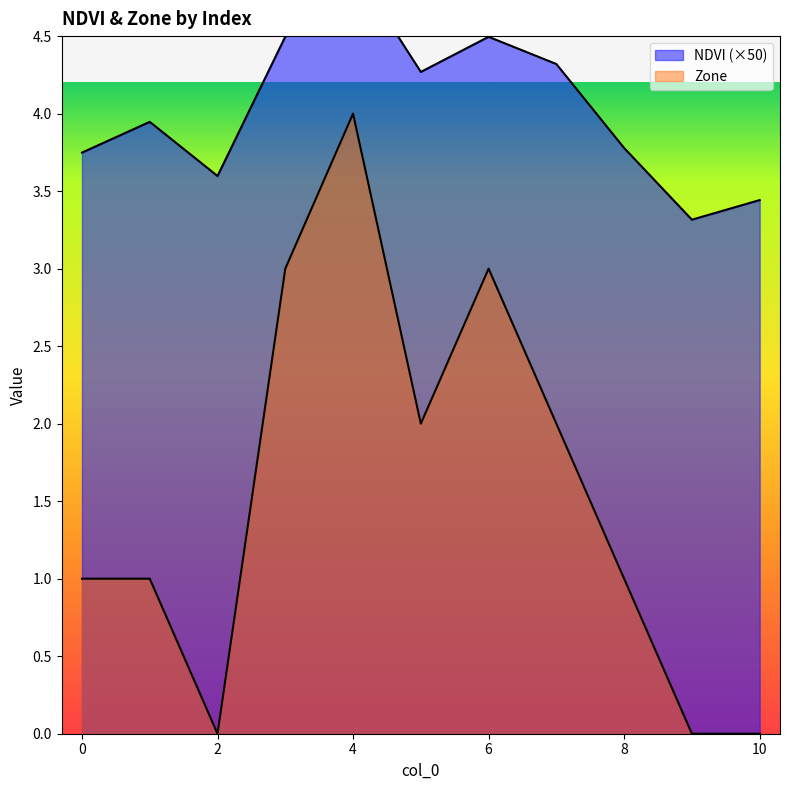

What is the highest value of the Zone series?

4.0